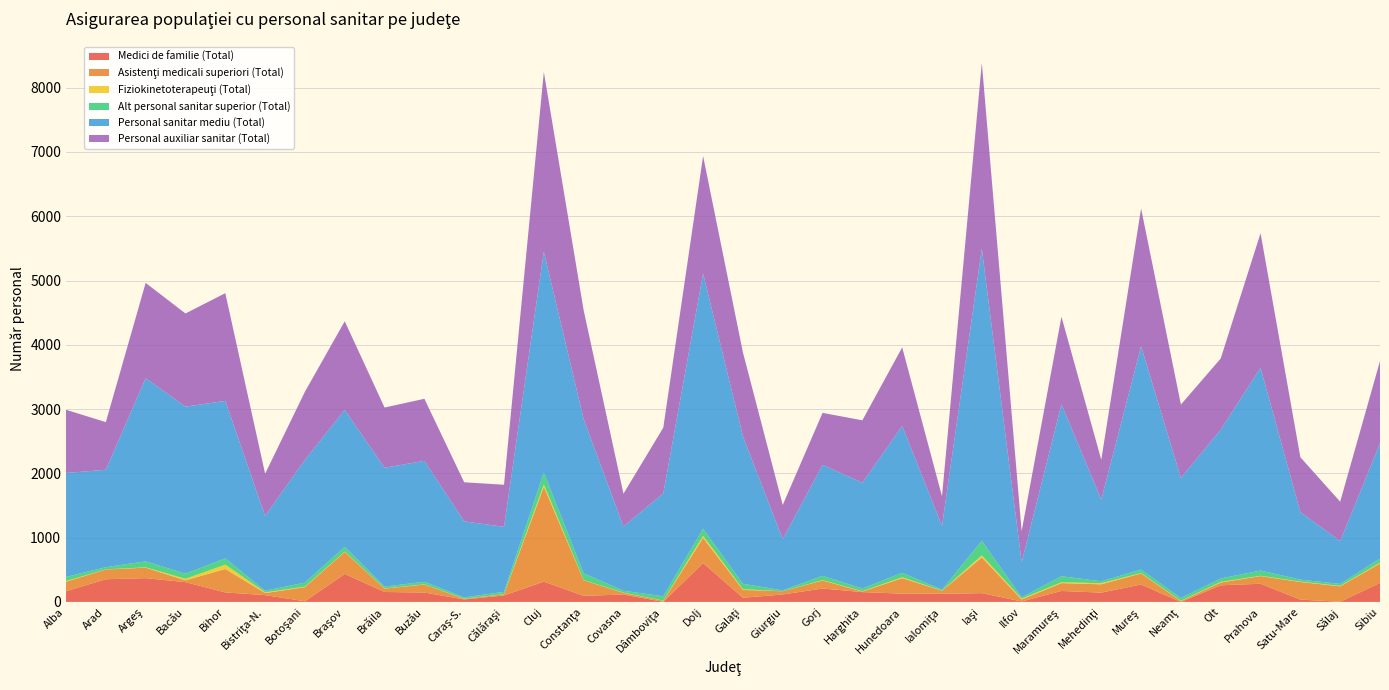

Reading right to left, list all the values displayed in this chart.

Medici de familie (Total): Sibiu=296	Sălaj=3	Satu-Mare=36	Prahova=283	Olt=259	Neamţ=0	Mureş=271	Mehedinţi=145	Maramureş=171	Ilfov=8	Iaşi=137	Ialomiţa=126	Hunedoara=129	Harghita=153	Gorj=209	Giurgiu=116	Galaţi=65	Dolj=605	Dâmboviţa=2	Covasna=115	Constanţa=95	Cluj=316	Călăraşi=101	Caraş-S.=39	Buzău=146	Brăila=155	Braşov=436	Botoşani=10	Bistriţa-N.=106	Bihor=148	Bacău=308	Argeş=370	Arad=353	Alba=167
Asistenţi medicali superiori (Total): Sibiu=302	Sălaj=240	Satu-Mare=274	Prahova=119	Olt=43	Neamţ=13	Mureş=172	Mehedinţi=129	Maramureş=122	Ilfov=30	Iaşi=555	Ialomiţa=48	Hunedoara=241	Harghita=9	Gorj=125	Giurgiu=50	Galaţi=122	Dolj=391	Dâmboviţa=17	Covasna=26	Constanţa=242	Cluj=1476	Călăraşi=18	Caraş-S.=9	Buzău=125	Brăila=52	Braşov=342	Botoşani=220	Bistriţa-N.=32	Bihor=365	Bacău=27	Argeş=163	Arad=152	Alba=147
Fiziokinetoterapeuţi (Total): Sibiu=11	Sălaj=7	Satu-Mare=6	Prahova=5	Olt=10	Neamţ=5	Mureş=6	Mehedinţi=18	Maramureş=13	Ilfov=13	Iaşi=33	Ialomiţa=2	Hunedoara=14	Harghita=5	Gorj=6	Giurgiu=0	Galaţi=12	Dolj=32	Dâmboviţa=3	Covasna=4	Constanţa=3	Cluj=35	Călăraşi=2	Caraş-S.=2	Buzău=3	Brăila=3	Braşov=5	Botoşani=7	Bistriţa-N.=12	Bihor=67	Bacău=25	Argeş=5	Arad=2	Alba=10
Alt personal sanitar superior (Total): Sibiu=65	Sălaj=30	Satu-Mare=31	Prahova=81	Olt=53	Neamţ=42	Mureş=54	Mehedinţi=29	Maramureş=94	Ilfov=21	Iaşi=226	Ialomiţa=16	Hunedoara=69	Harghita=42	Gorj=66	Giurgiu=14	Galaţi=83	Dolj=112	Dâmboviţa=66	Covasna=29	Constanţa=106	Cluj=187	Călăraşi=36	Caraş-S.=21	Buzău=40	Brăila=28	Braşov=75	Botoşani=63	Bistriţa-N.=24	Bihor=98	Bacău=79	Argeş=93	Arad=34	Alba=65
Personal sanitar mediu (Total): Sibiu=1794	Sălaj=666	Satu-Mare=1052	Prahova=3154	Olt=2316	Neamţ=1868	Mureş=3475	Mehedinţi=1271	Maramureş=2675	Ilfov=547	Iaşi=4543	Ialomiţa=992	Hunedoara=2284	Harghita=1646	Gorj=1726	Giurgiu=796	Galaţi=2295	Dolj=3969	Dâmboviţa=1601	Covasna=999	Constanţa=2397	Cluj=3434	Călăraşi=1011	Caraş-S.=1183	Buzău=1881	Brăila=1849	Braşov=2130	Botoşani=1911	Bistriţa-N.=1164	Bihor=2449	Bacău=2599	Argeş=2850	Arad=1515	Alba=1617
Personal auxiliar sanitar (Total): Sibiu=1278	Sălaj=613	Satu-Mare=852	Prahova=2094	Olt=1106	Neamţ=1142	Mureş=2142	Mehedinţi=619	Maramureş=1361	Ilfov=483	Iaşi=2891	Ialomiţa=459	Hunedoara=1223	Harghita=970	Gorj=809	Giurgiu=532	Galaţi=1305	Dolj=1826	Dâmboviţa=1022	Covasna=510	Constanţa=1694	Cluj=2796	Călăraşi=655	Caraş-S.=607	Buzău=965	Brăila=937	Braşov=1378	Botoşani=1059	Bistriţa-N.=656	Bihor=1676	Bacău=1449	Argeş=1482	Arad=741	Alba=983